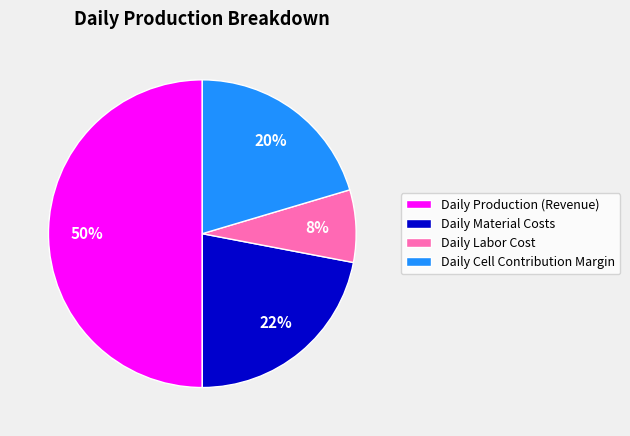

Between Daily Material Costs and Daily Production (Revenue), which is larger?

Daily Production (Revenue)